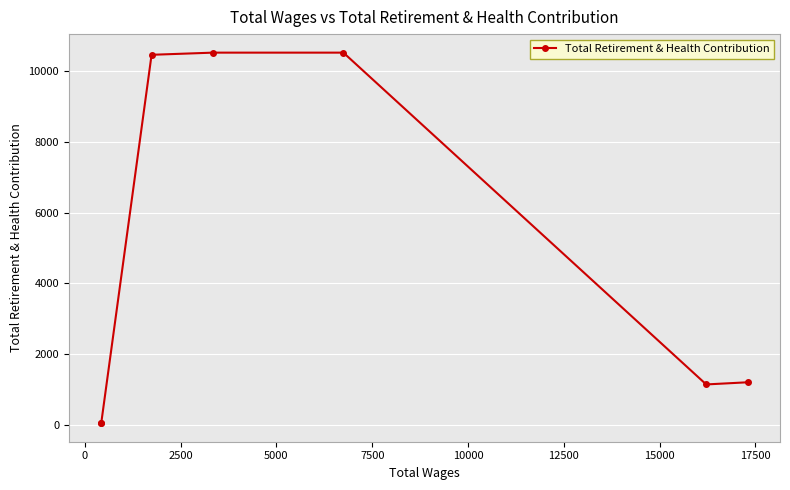

How many data points are less than 1197?

3